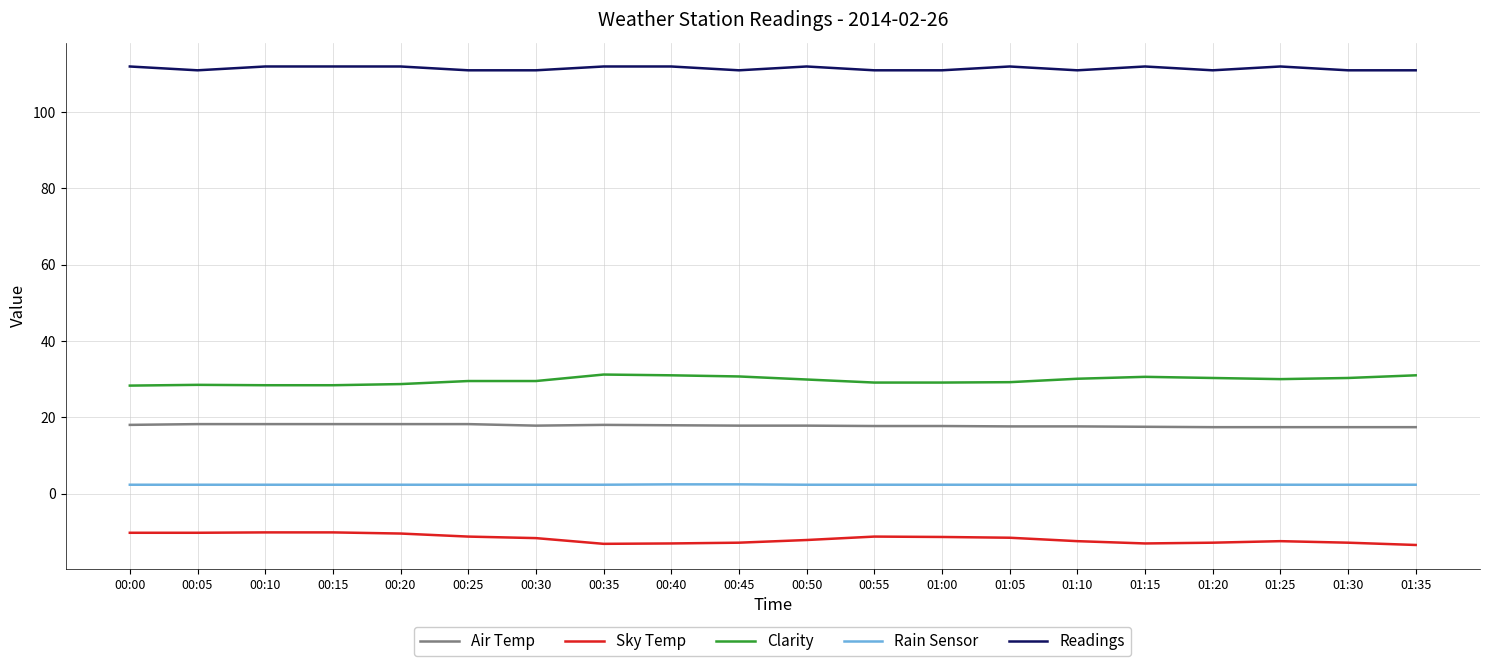

What is the difference between the maximum and minimum values in the Rain Sensor series?

0.1